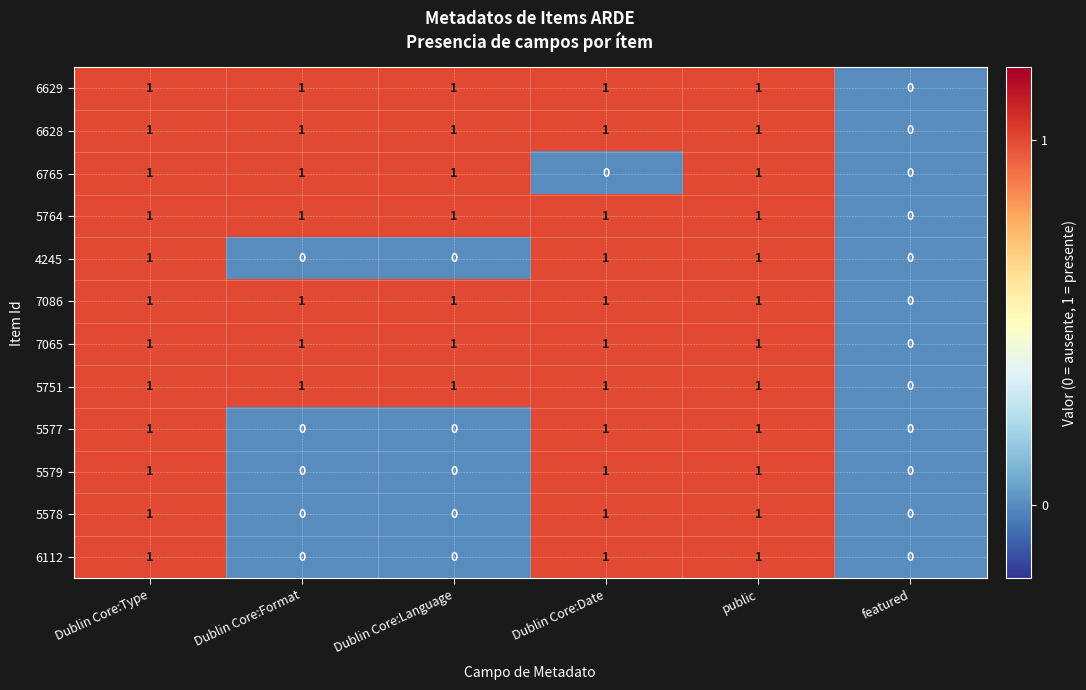

At which label is 5751 closest to 0?

featured